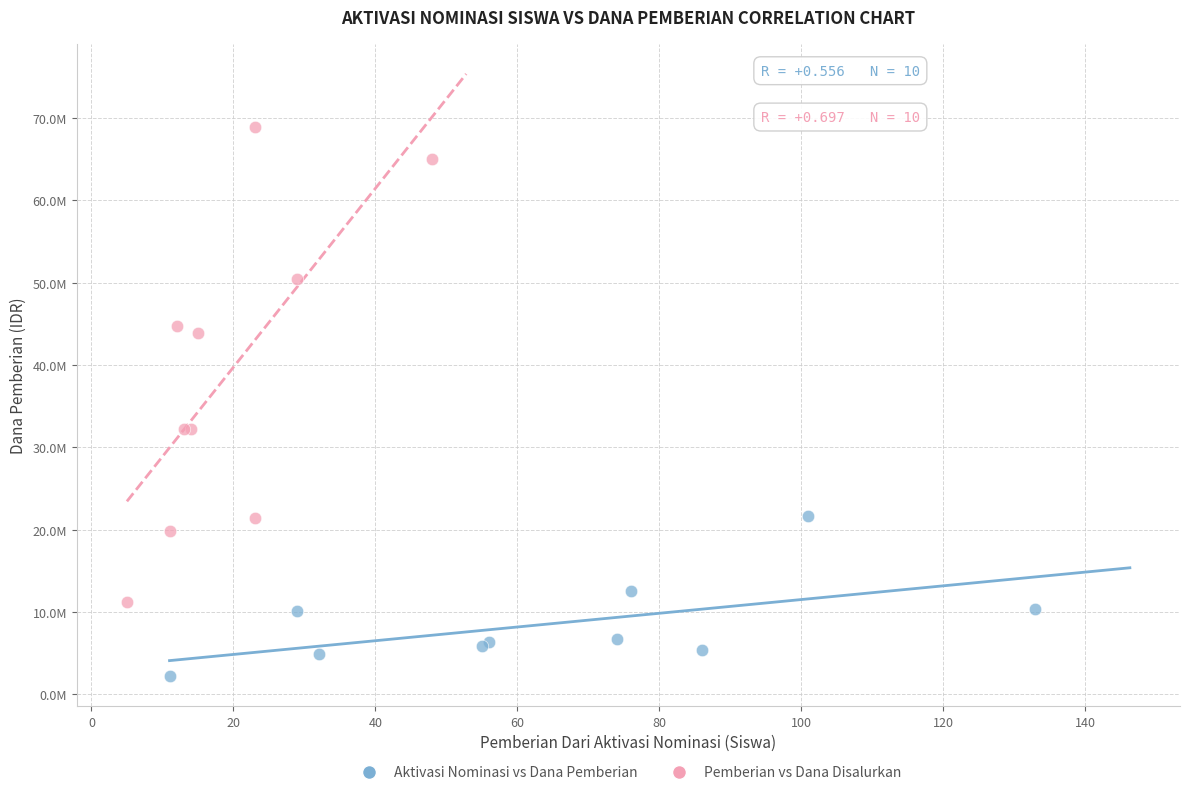

Which series has the widest spread of Y values?

Pemberian vs Dana Disalurkan